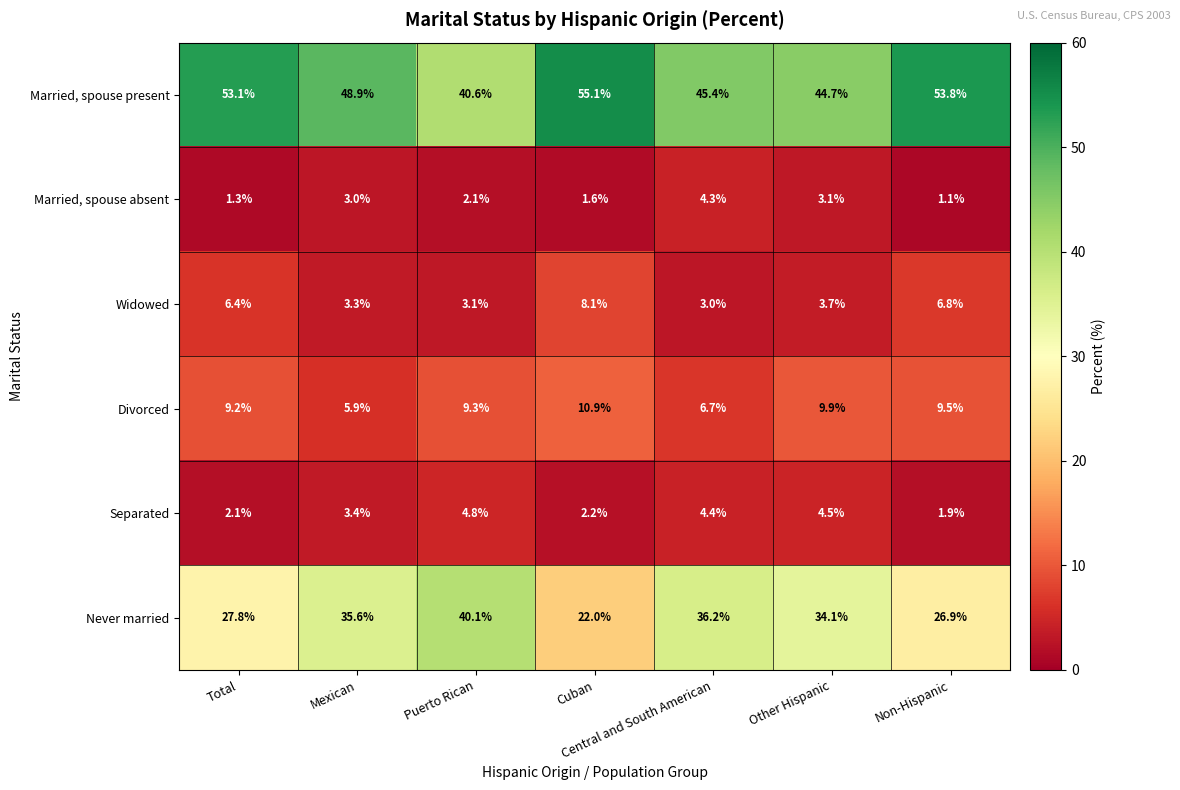

The value of Divorced at Mexican is 2.9. True or false?

False